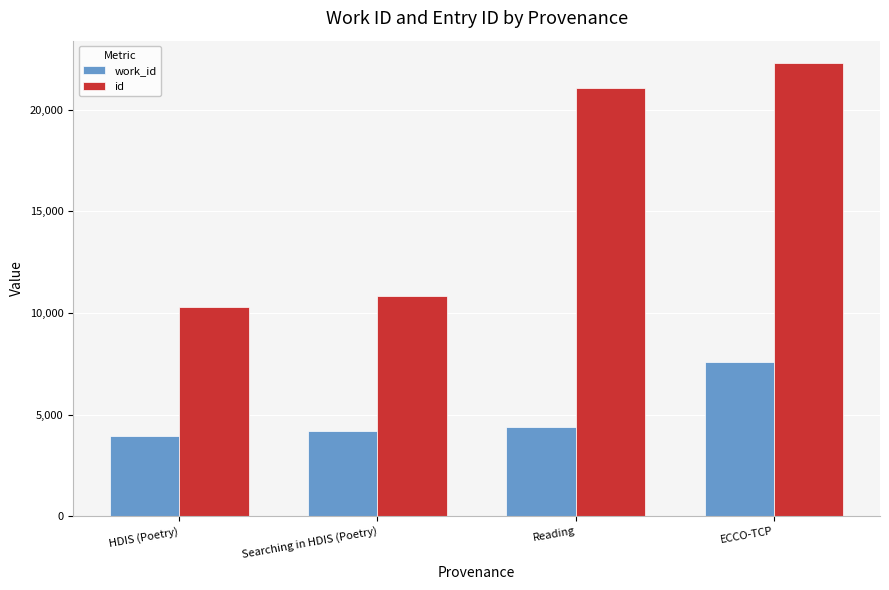

How many bars are there in each group?

2